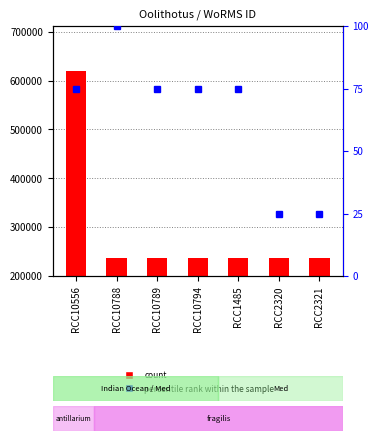

Which series changed the most between RCC10788 and RCC1485?

percentile rank within the sample